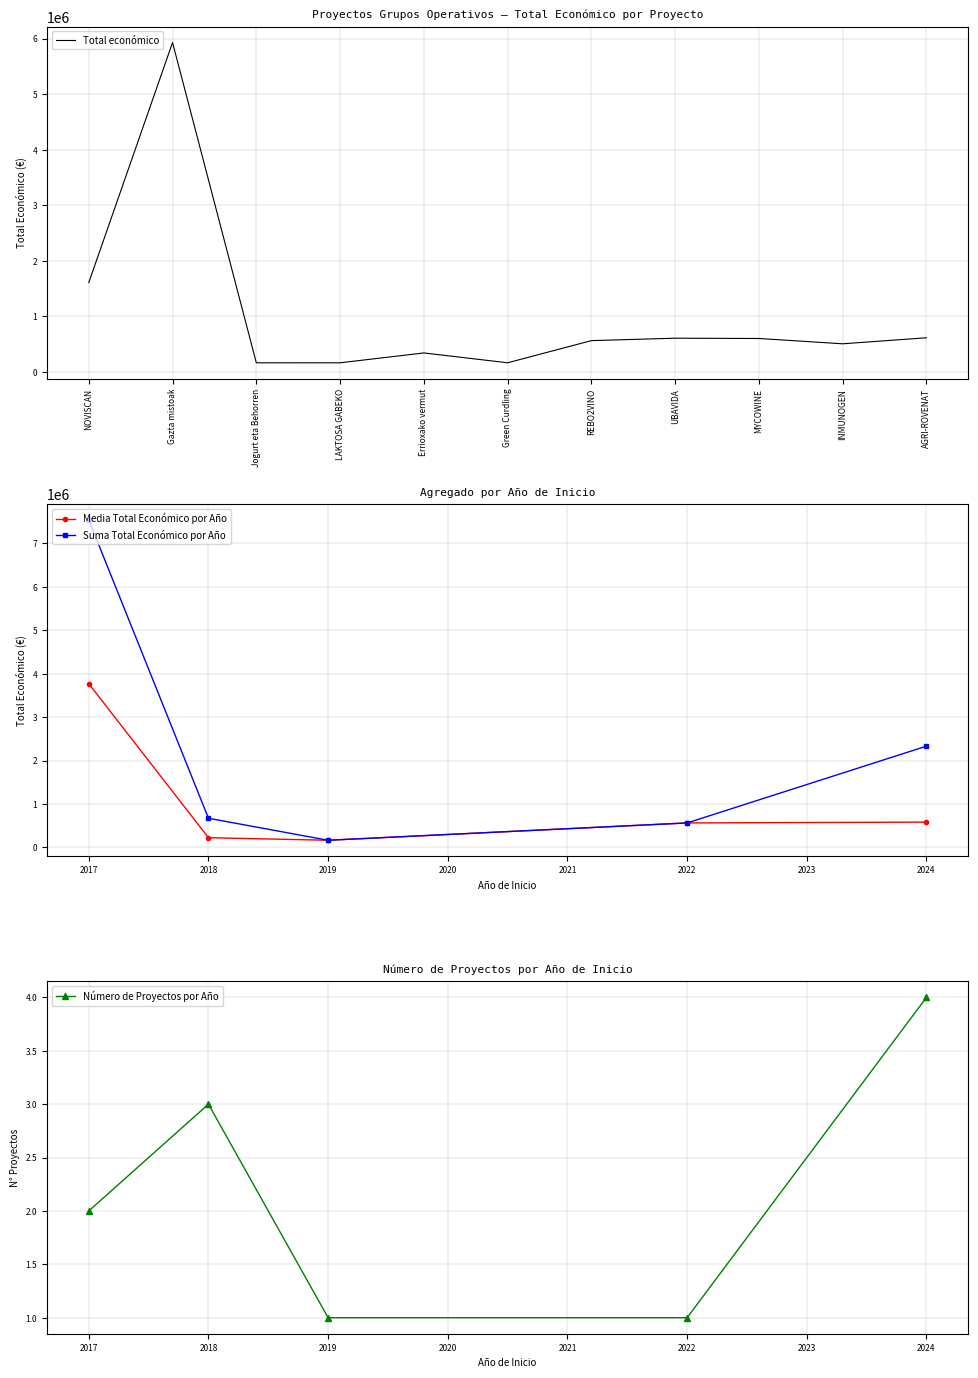

Where is Total económico nearest to the value 3047551?

NOVISCAN